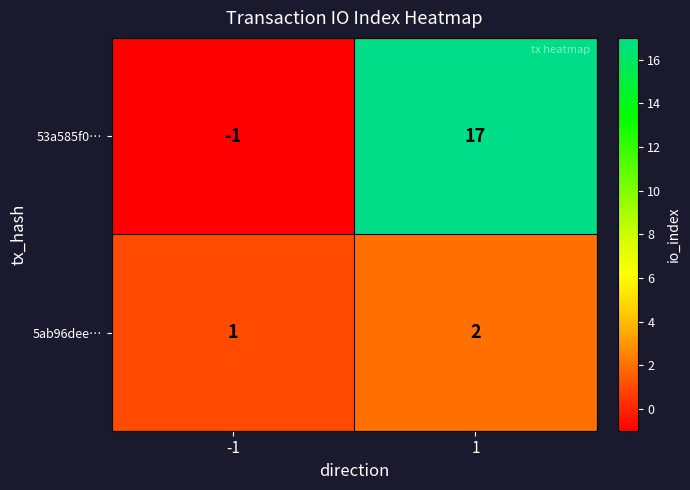

The 53a585f0… series shows 0 at -1. True or false?

False